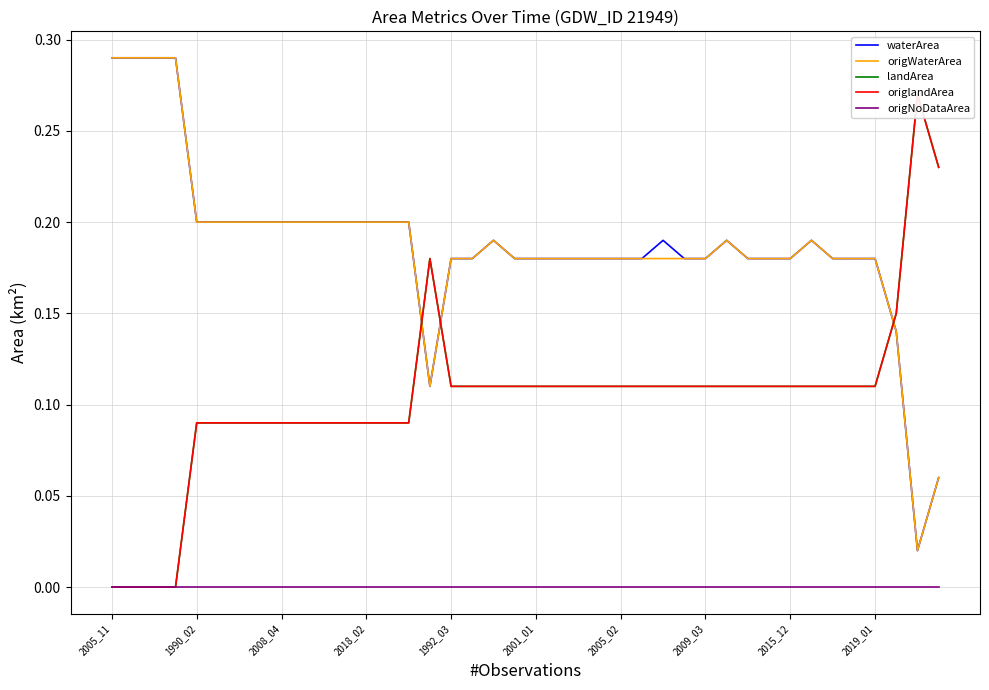

At which label is origlandArea closest to 0?

2005_11